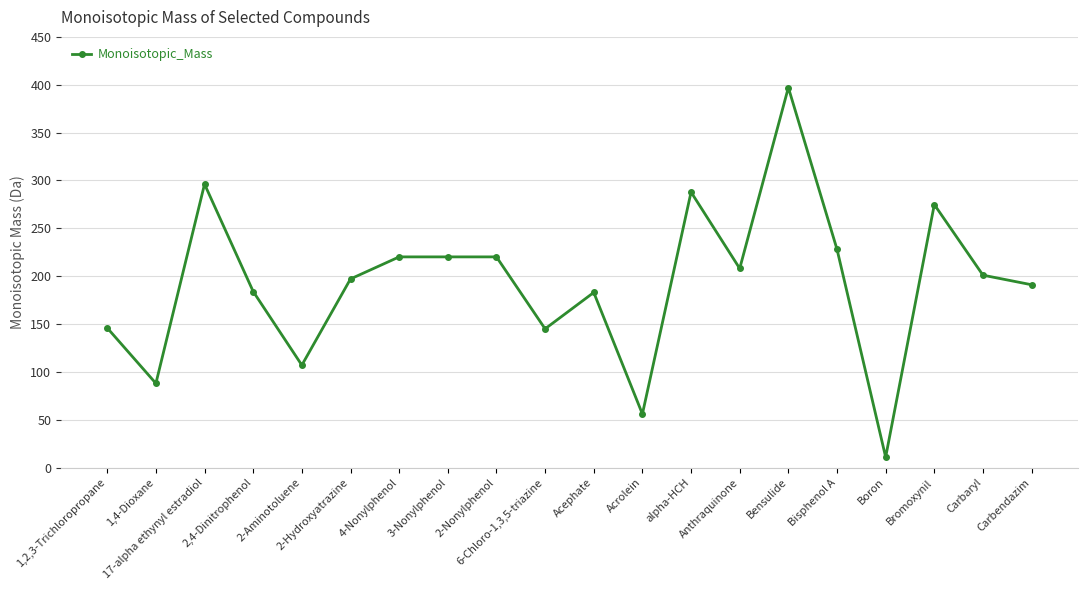

True or false: the data shows 398.5 at 17-alpha ethynyl estradiol.

False